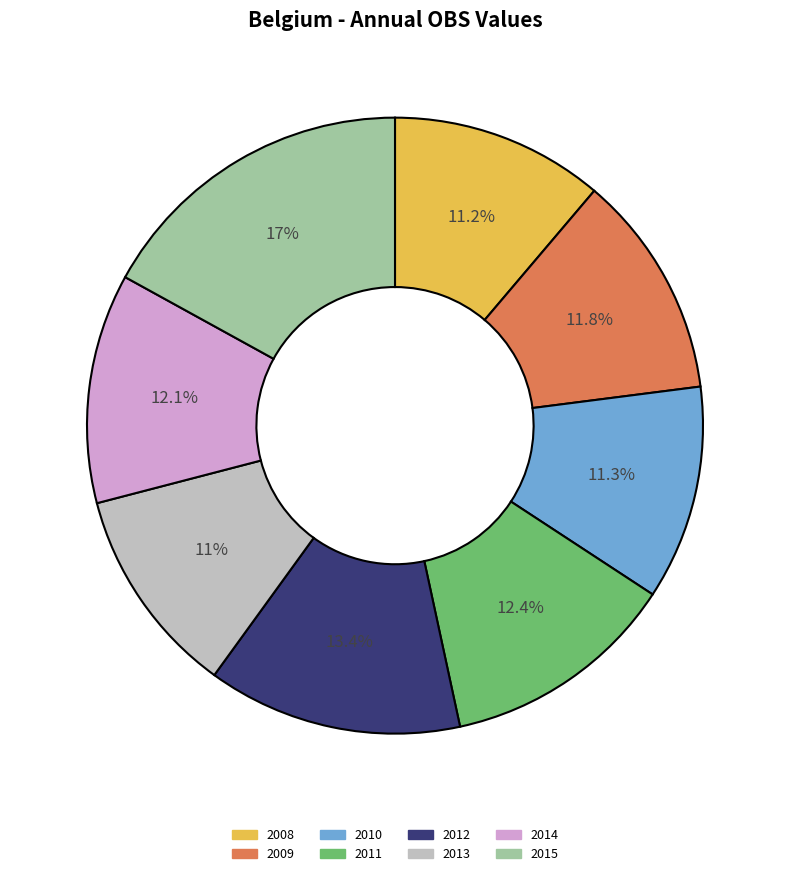

What percentage is the 2014 slice, to the nearest percent?

12%